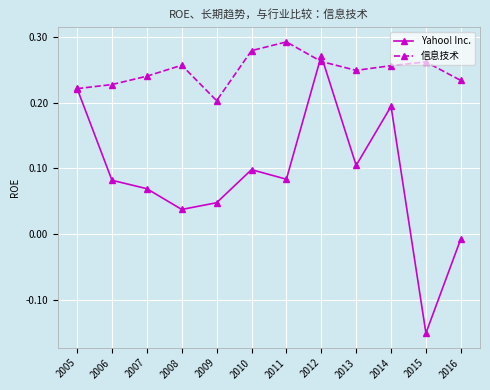

Rank the series by their maximum value, from lowest to highest.

Yahoo! Inc., 信息技术